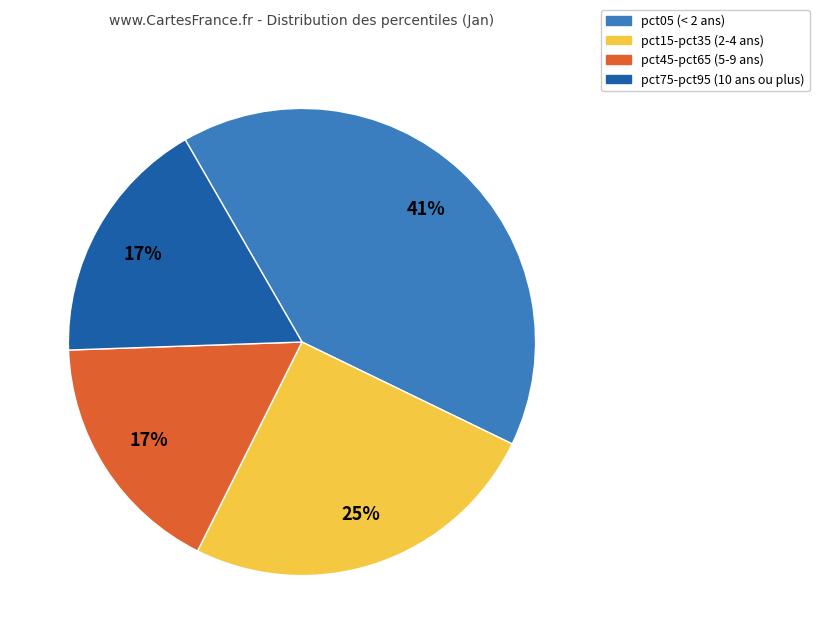

Is there a majority slice in this chart?

No